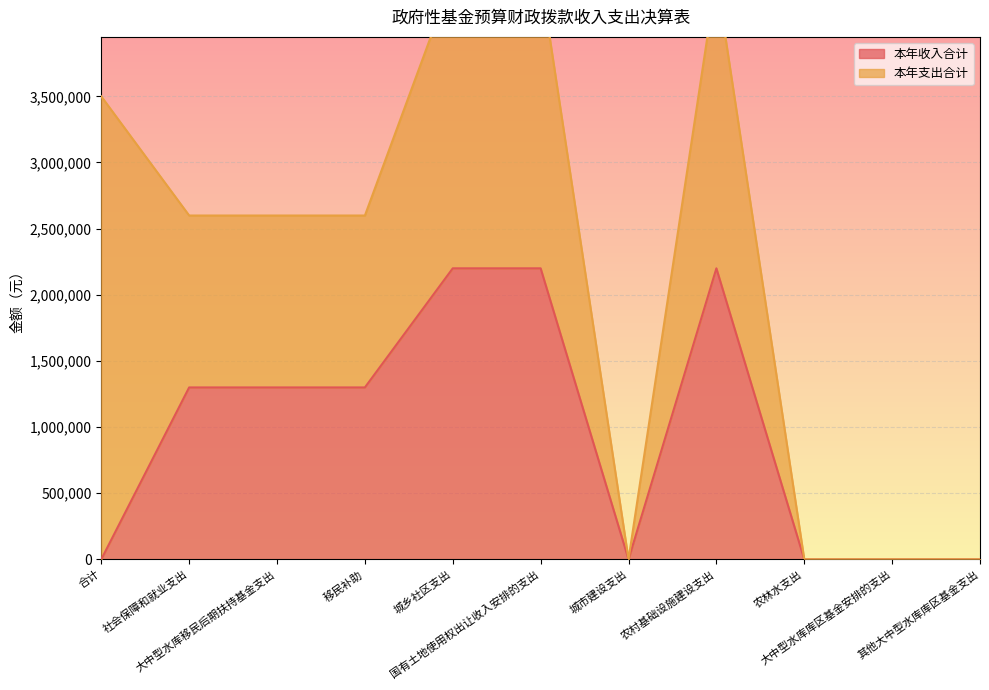

At which category does the chart reach its minimum across all series?

合计